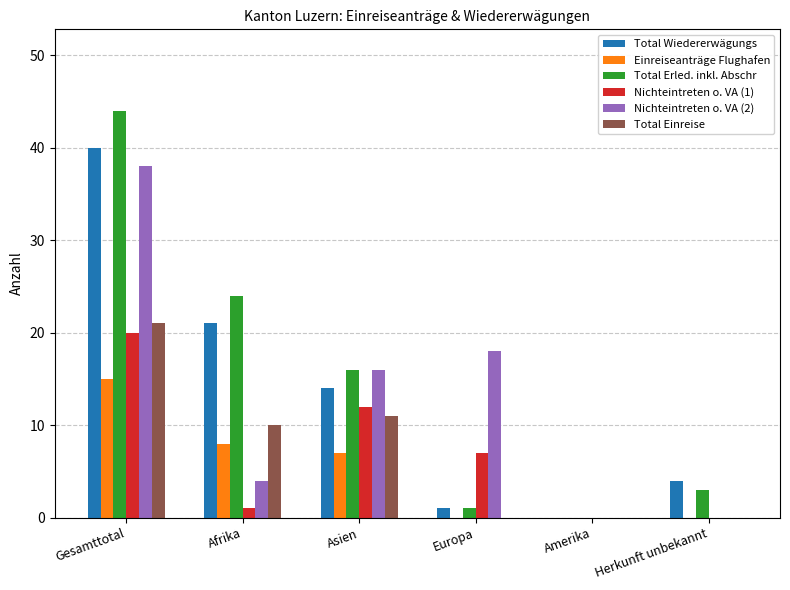

Which series changed the most between Gesamttotal and Herkunft unbekannt?

Total Erled. inkl. Abschr